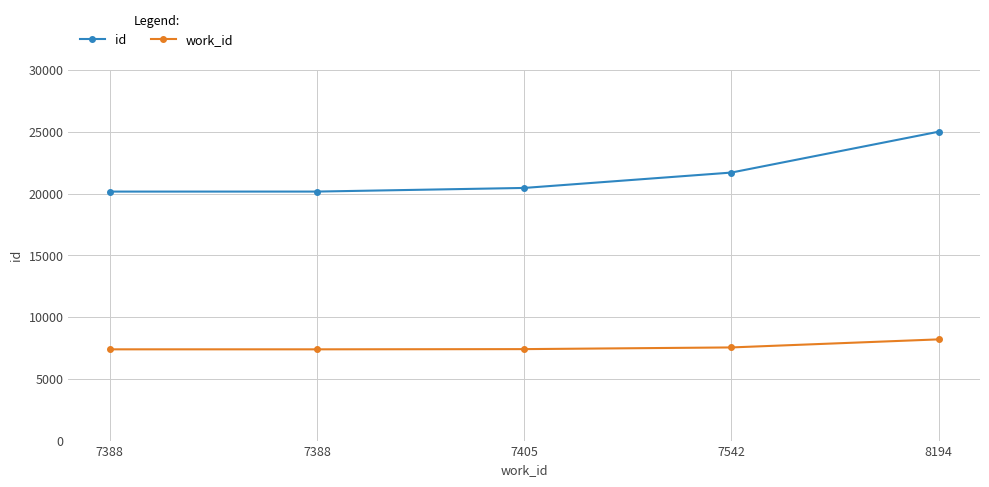

Between 7388 and 7542, which series saw the biggest shift?

id